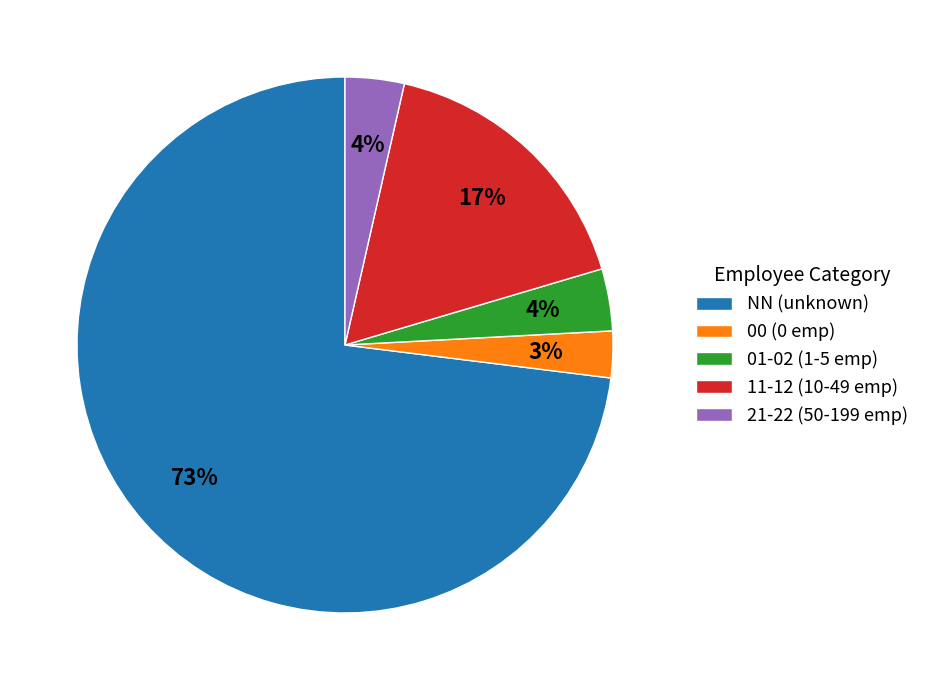

What is the smallest slice in the pie chart?

00 (0 emp)